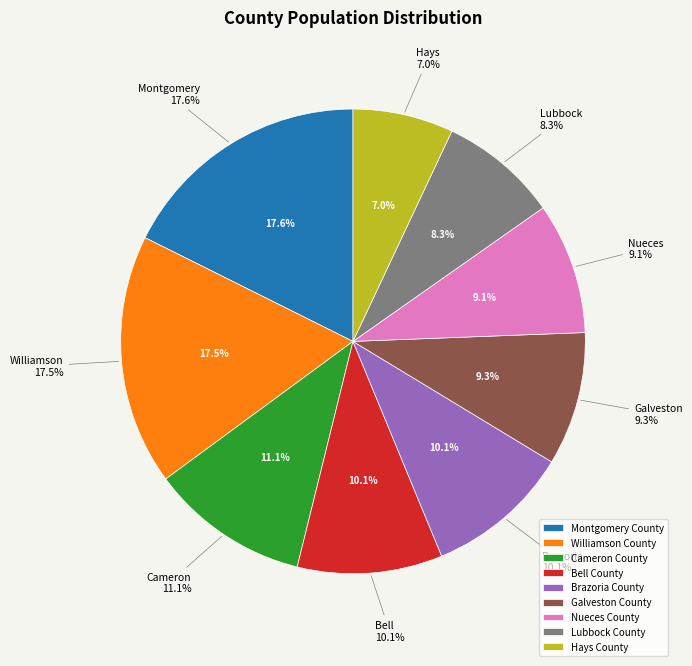

Count the number of slices in the pie.

9